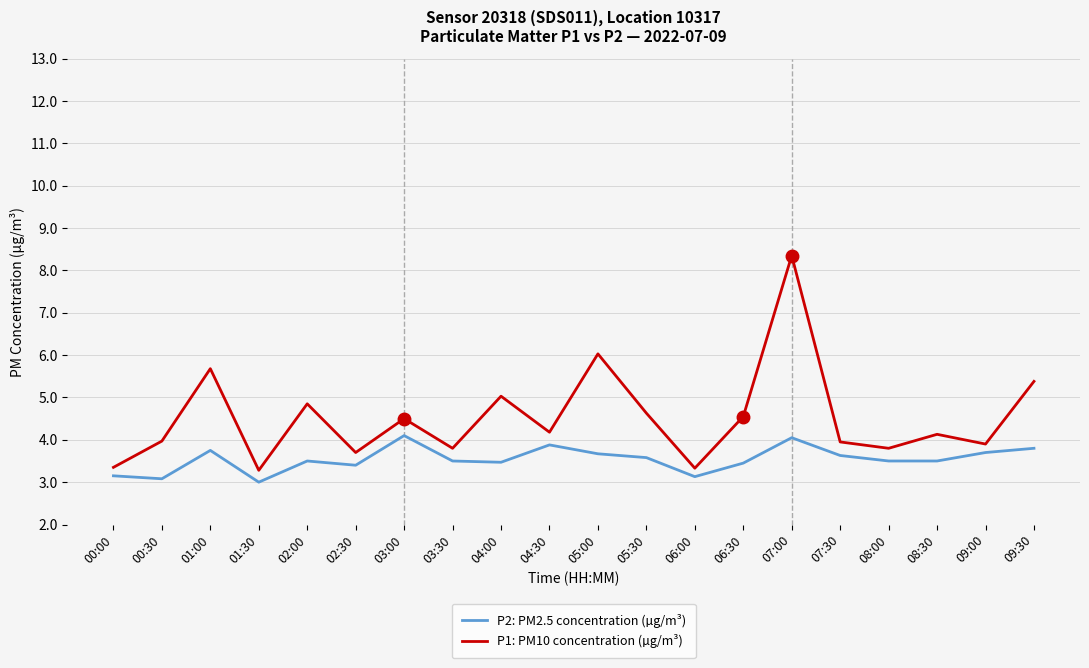

Read the P1: PM10 concentration (µg/m³) value at 01:30.

3.3